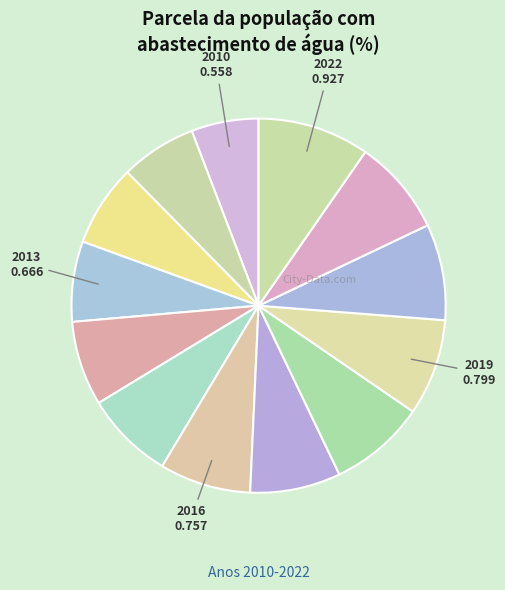

How many slices are in this pie chart?

13